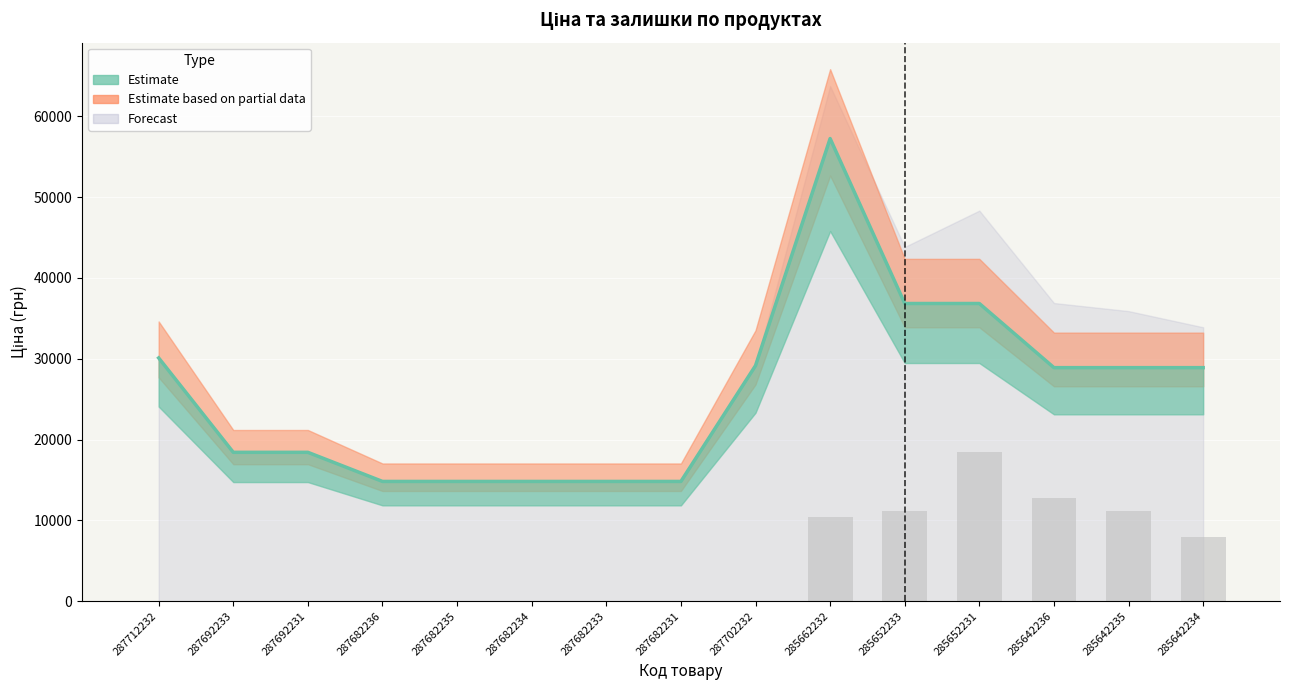

Reading right to left, list all the values displayed in this chart.

Ціна: 28901.7	28901.7	28901.7	36841.8	36841.8	57258.0	29152.3	14817.6	14817.6	14817.6	14817.6	14817.6	18420.9	18420.9	30102.8
Залишок: 8000.0	11200.0	12800.0	18400.0	11200.0	10400.0	0.0	0.0	0.0	0.0	0.0	0.0	0.0	0.0	0.0